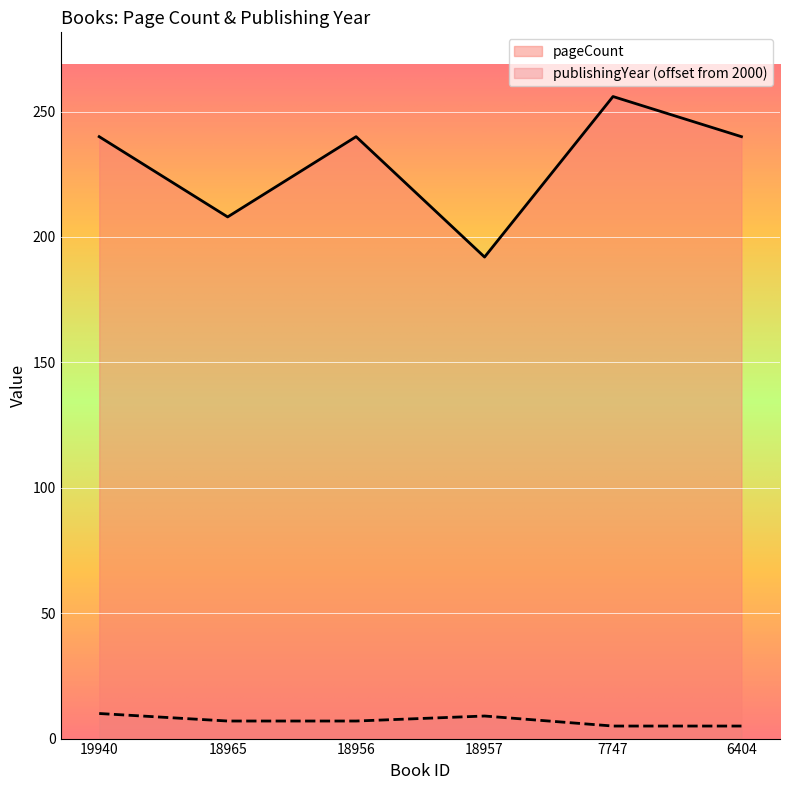

How many data points does each series have?

6